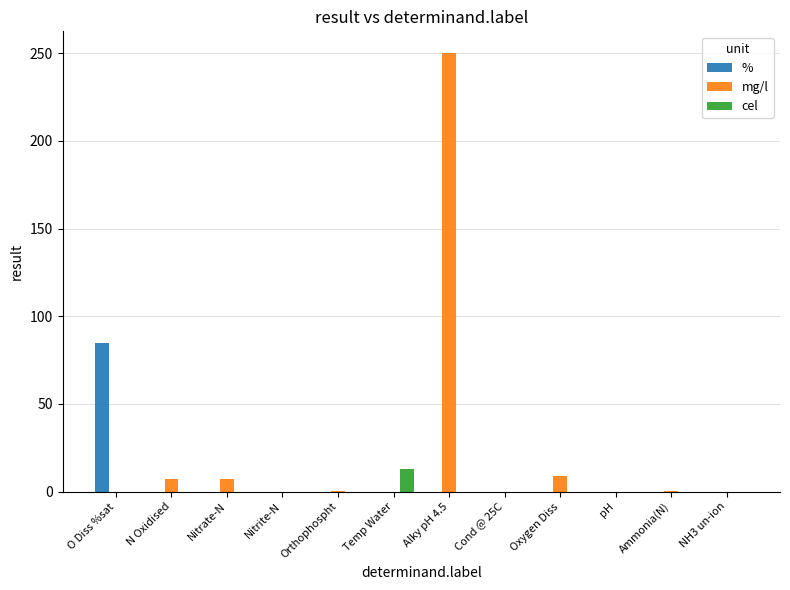

Count the number of data series in this chart.

3